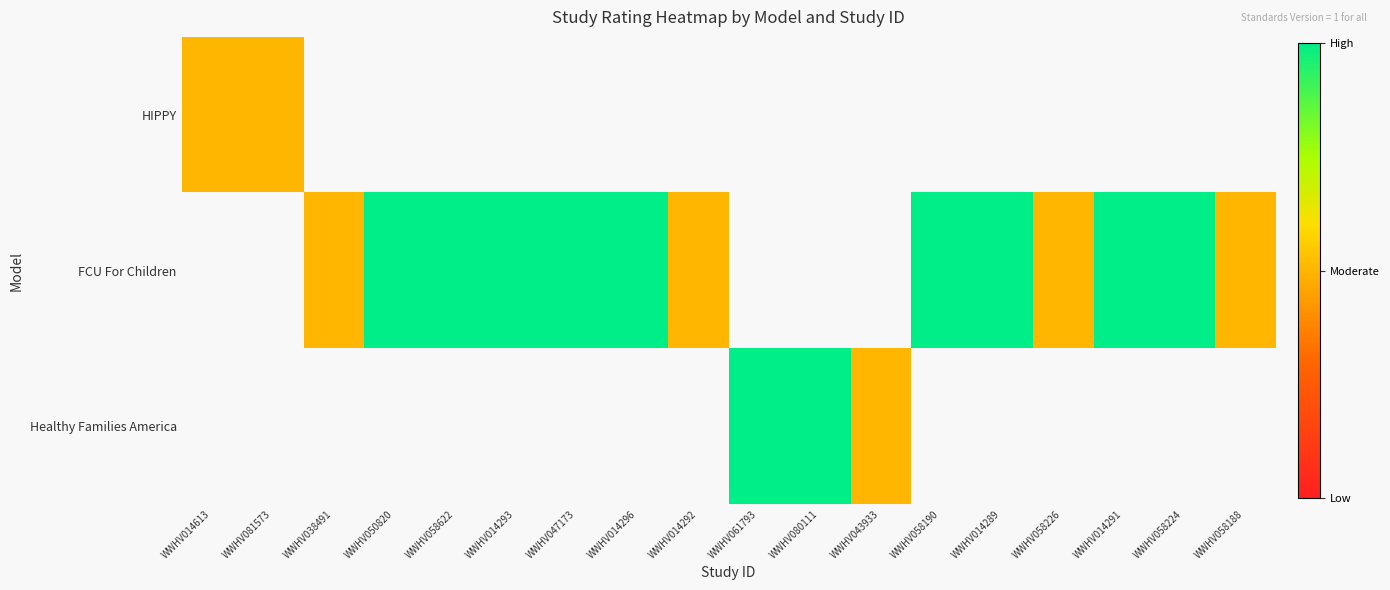

At which category does the chart reach its minimum across all series?

WWHV014613